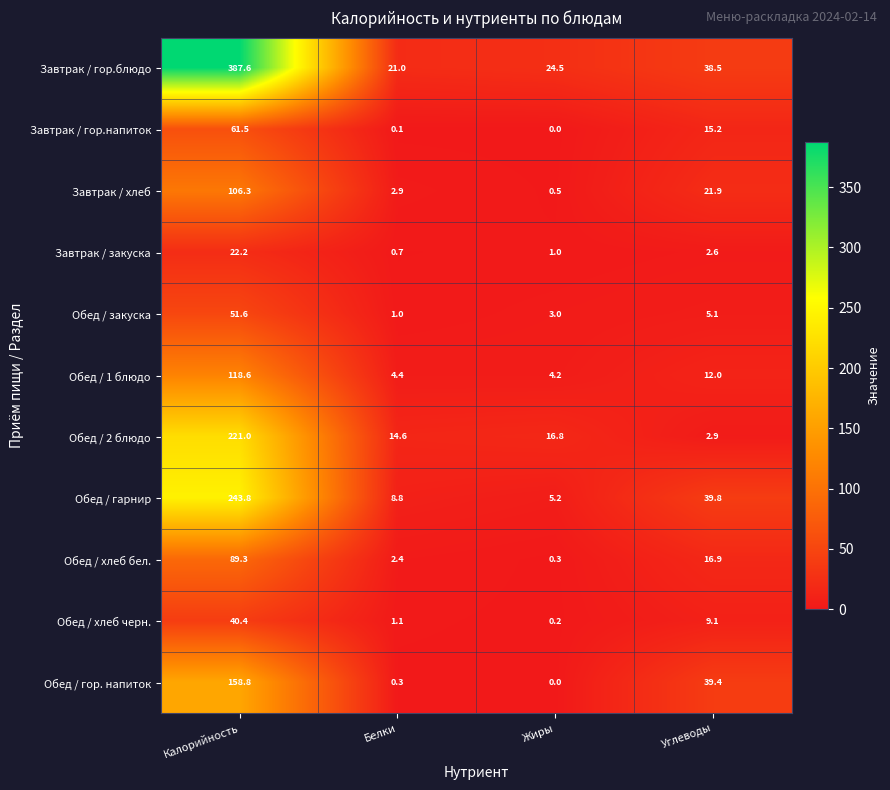

The Обед / 1 блюдо series shows 12.0 at Углеводы. True or false?

True